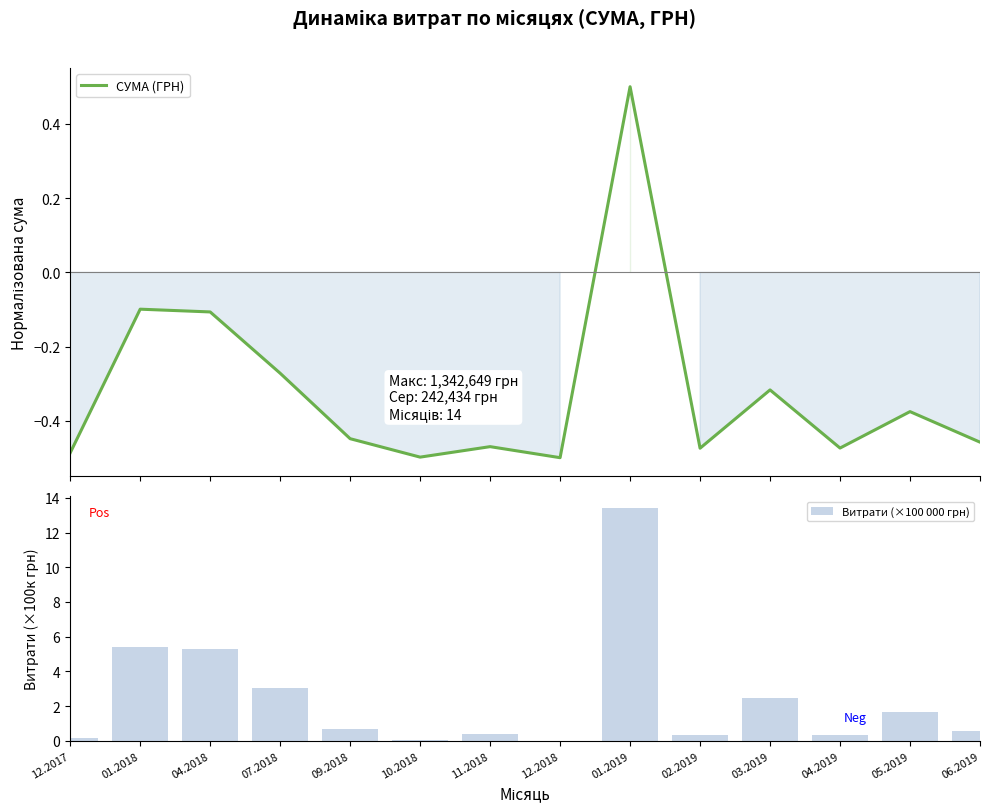

What is the average value of the Витрати (×100 000 грн) series?

2.4